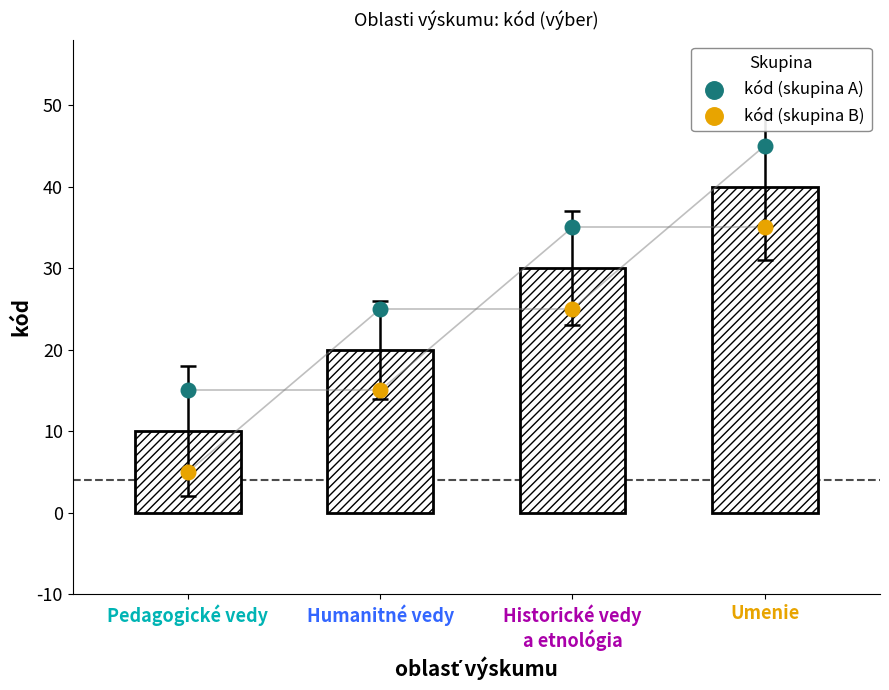

At which category is the sum across all series the highest?

Umenie